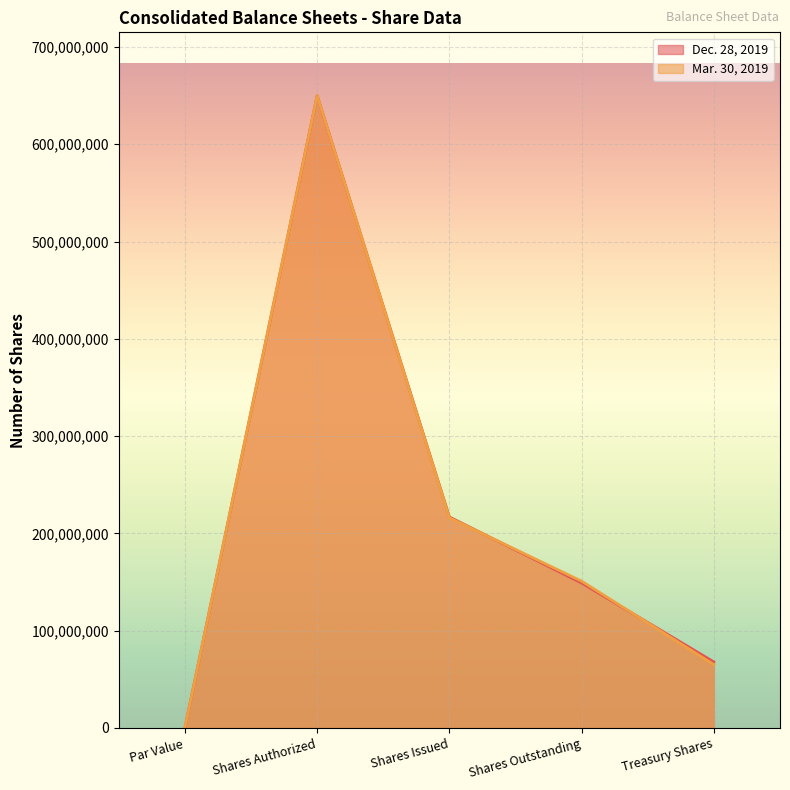

What is the difference between the maximum and second lowest values in the Dec. 28, 2019 series?

582105602